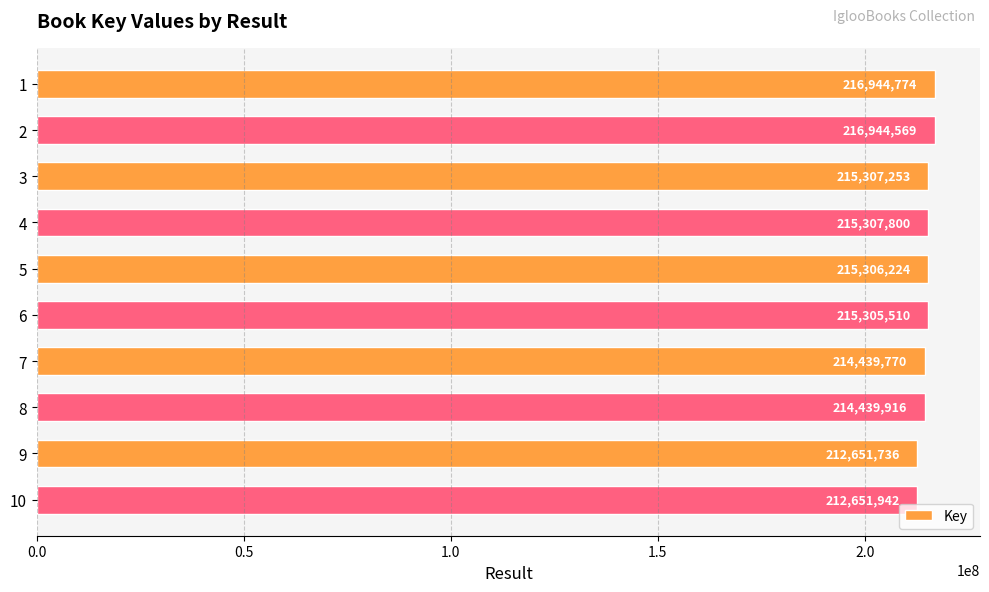

Between 4 and 5, which is larger?

4